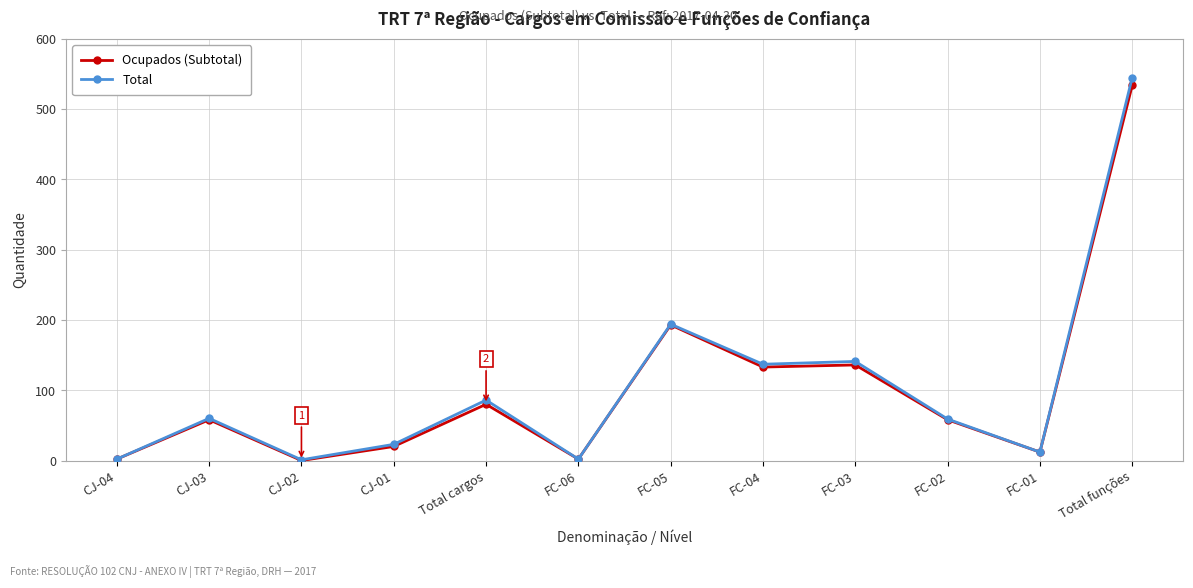

What is the difference between the Total values at CJ-01 and FC-02?

36